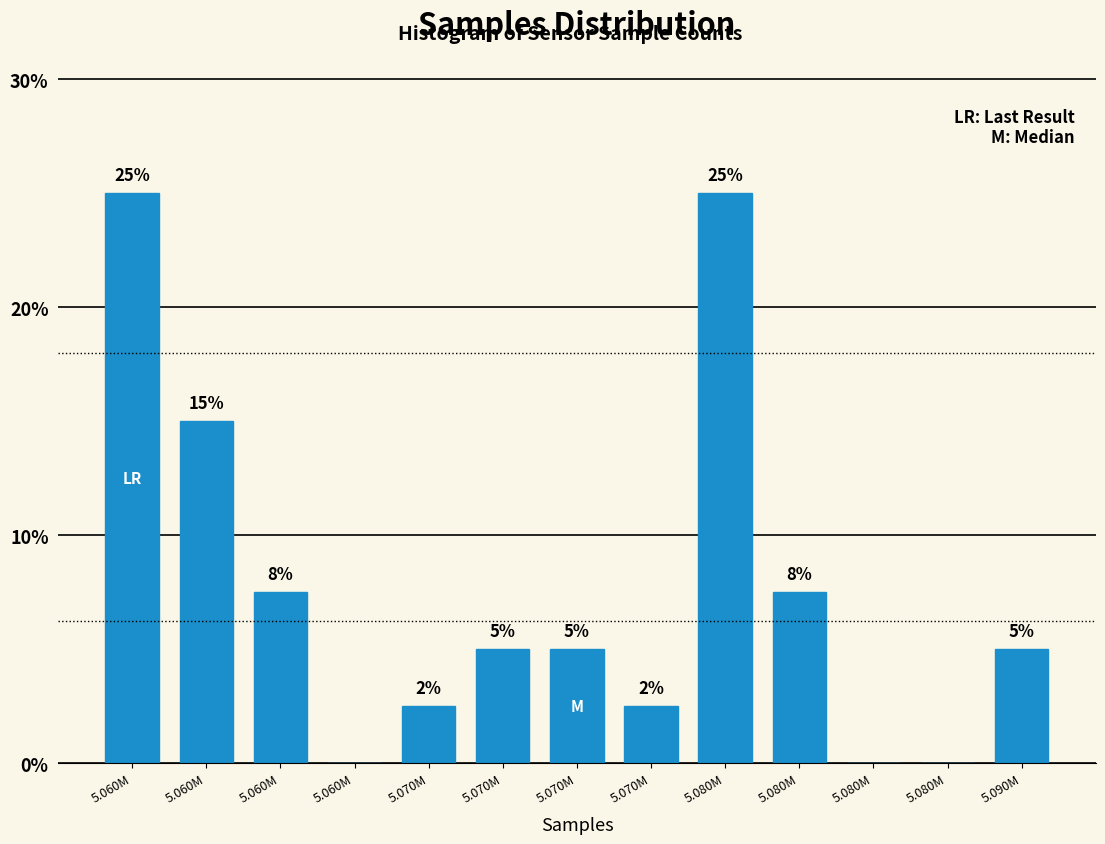

How many values are above zero?

10